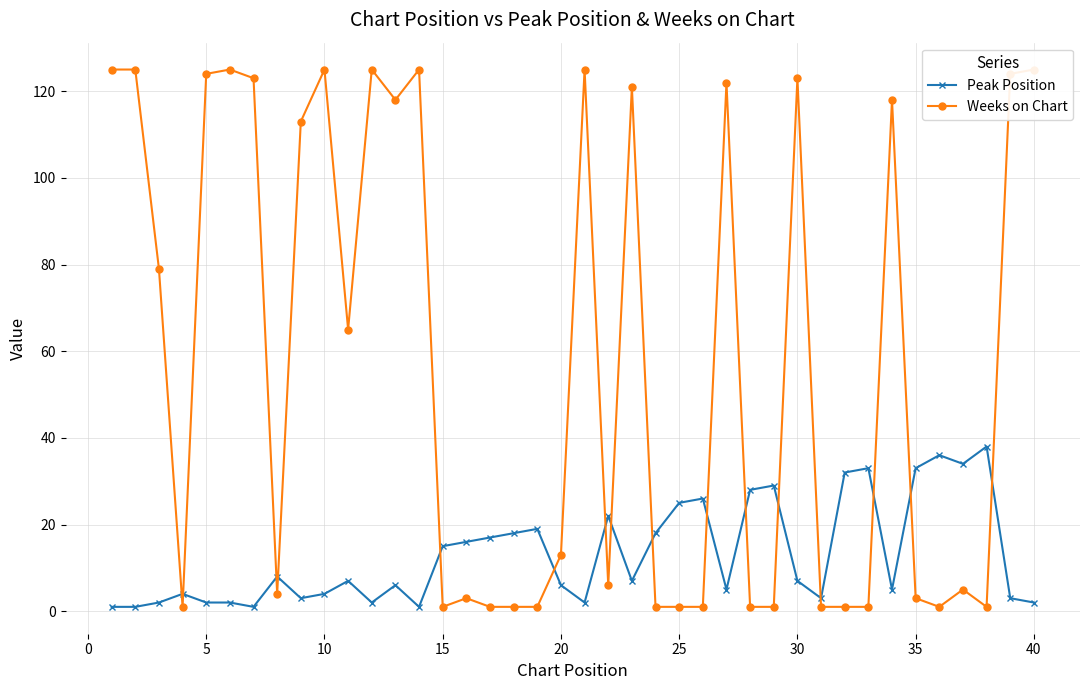

Which series has the widest spread of values?

Weeks on Chart